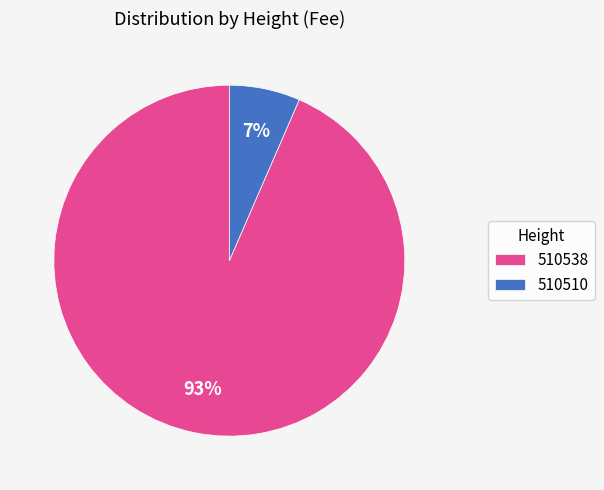

To the nearest percent, what percentage of the pie is 510538?

93%